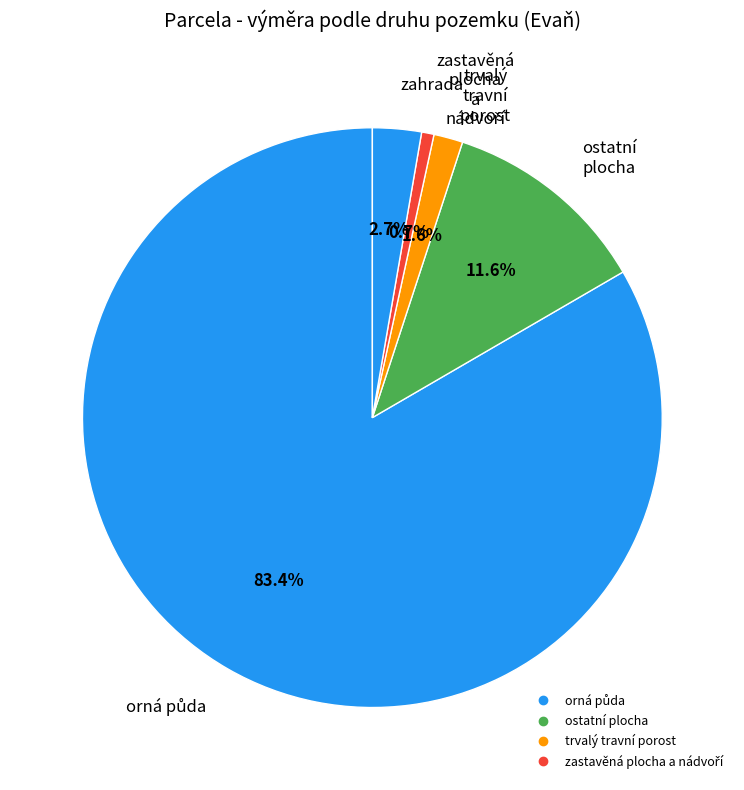

Count the number of slices in the pie.

5